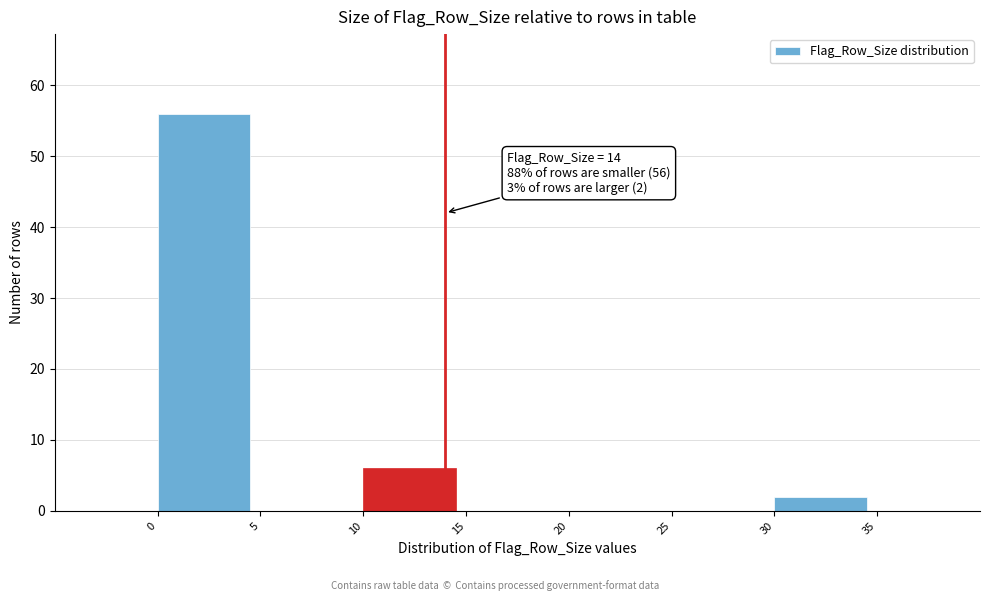

Which range on the x-axis has the tallest bar?

0 to 5